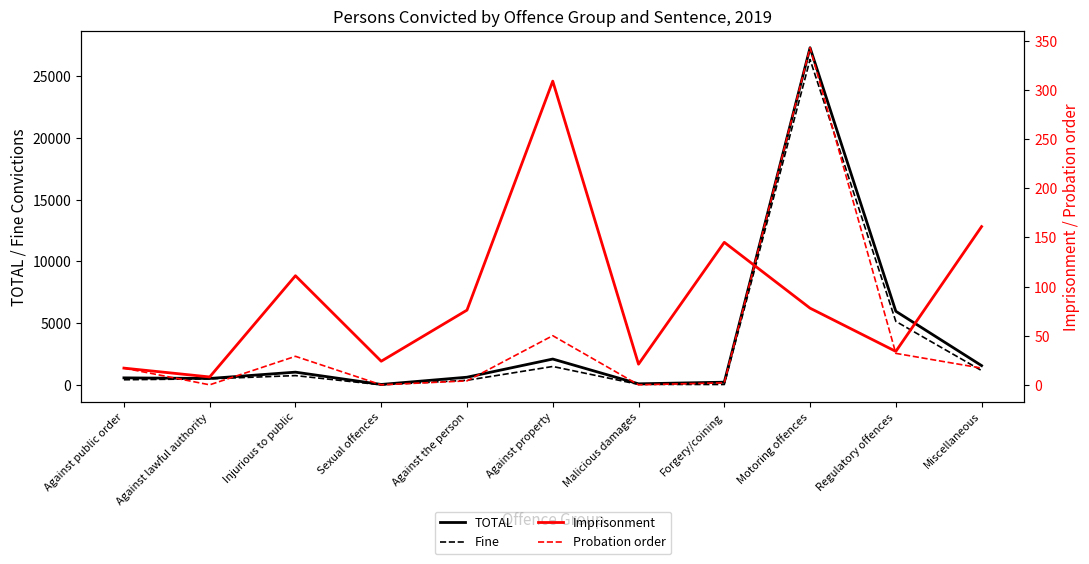

The value of Fine at Regulatory offences is 5142. True or false?

True